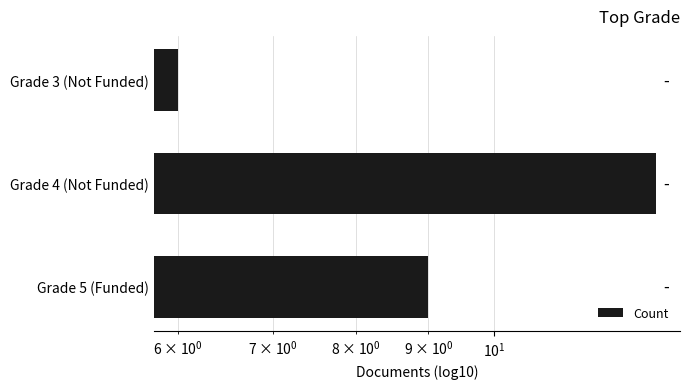

What is the value of the 1st bar from the left?

9